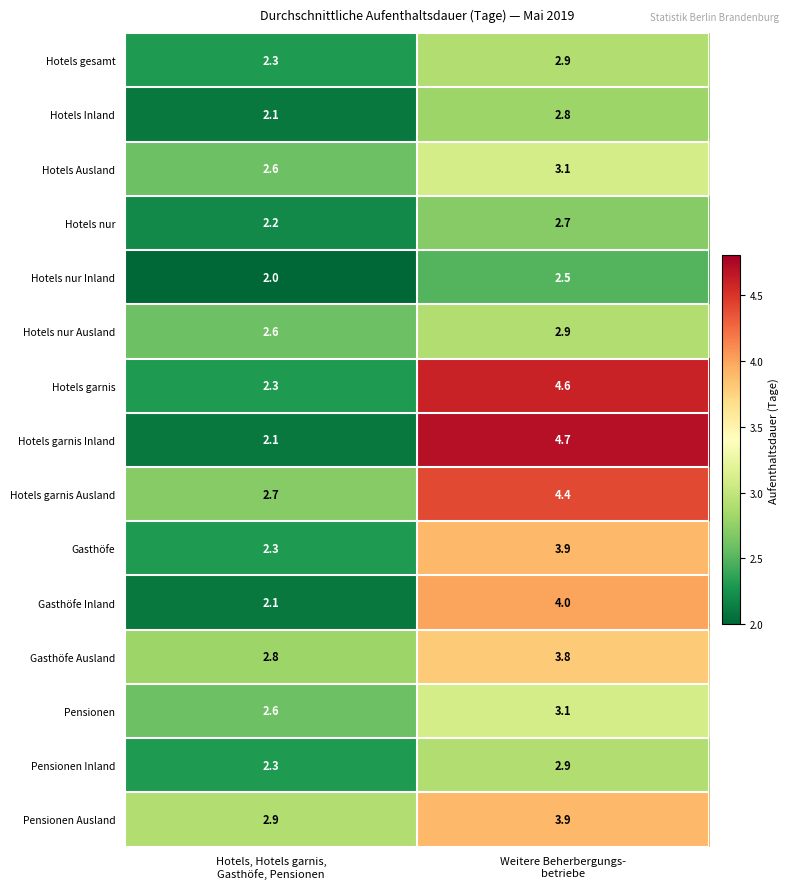

What is the lowest value of the Hotels garnis series?

2.3